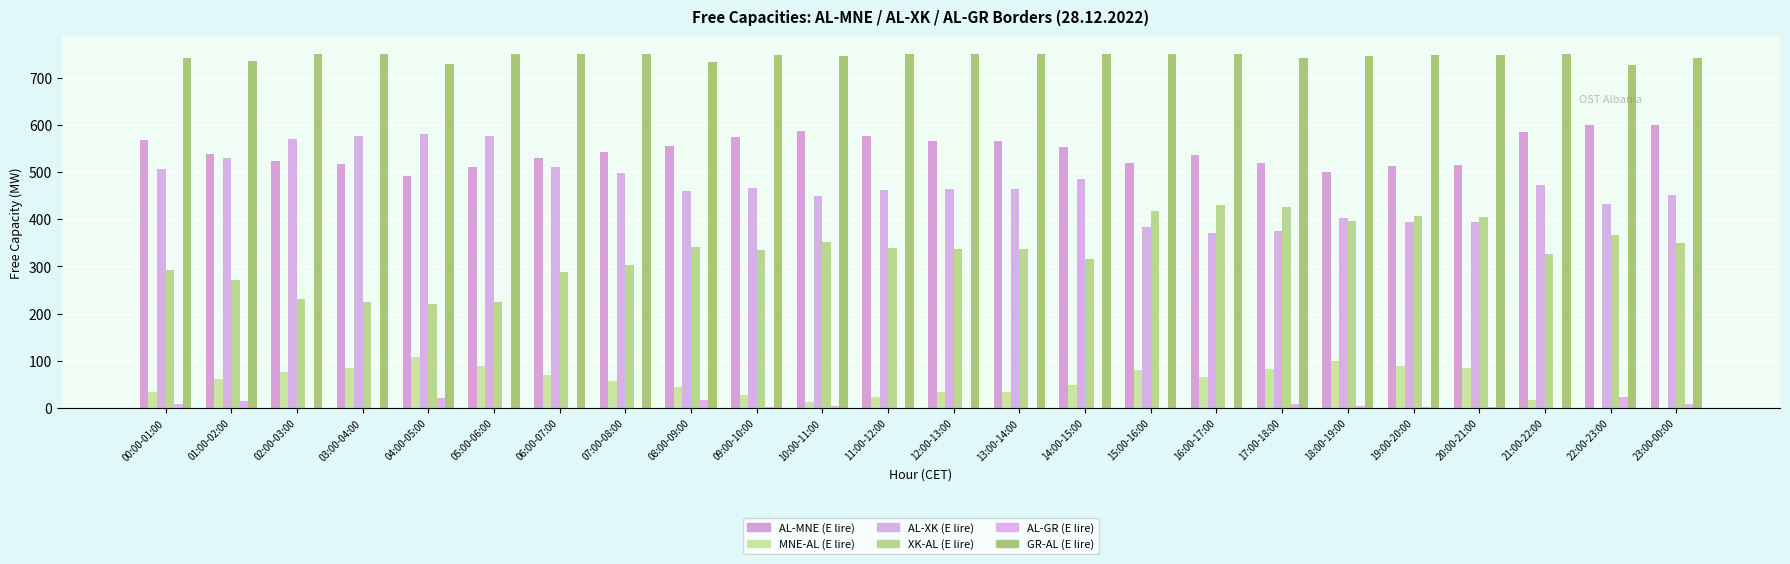

Are the bars horizontal?

No